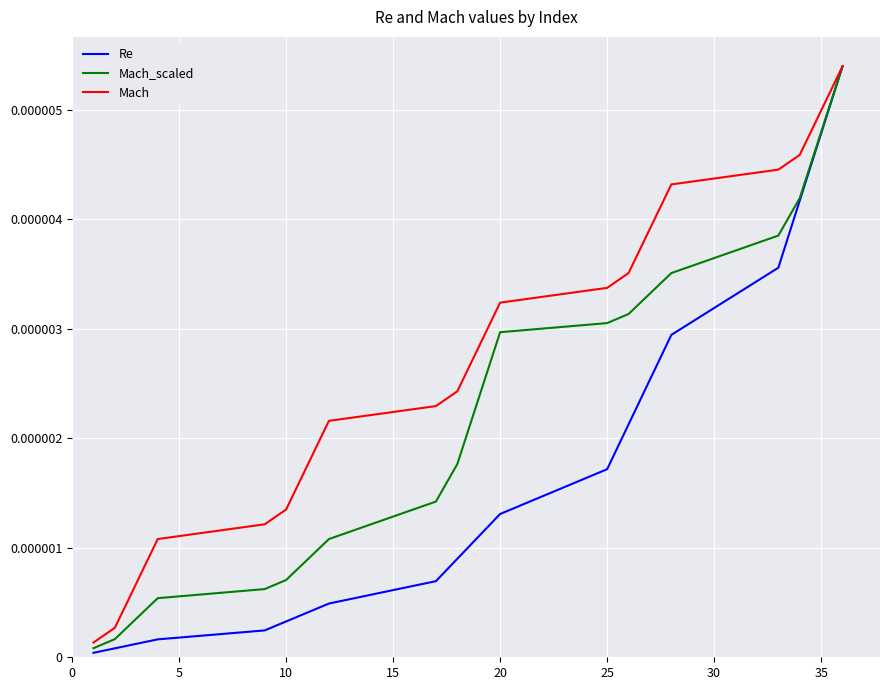

Rank the series by their average value, from lowest to highest.

Re, Mach_scaled, Mach